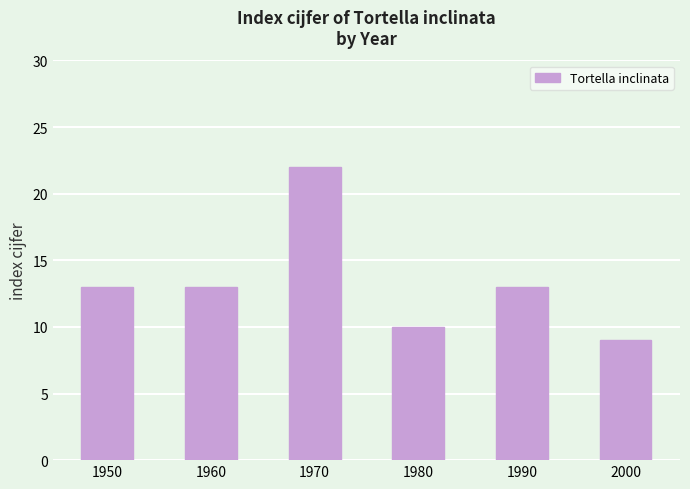

What is the change in value from 1970 to 2000?

-13